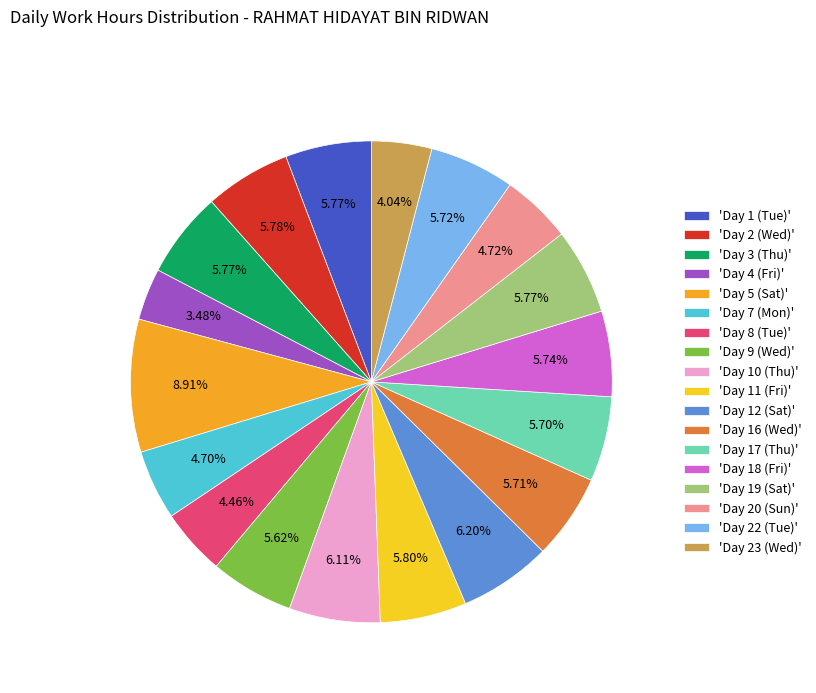

Between 'Day 8 (Tue)' and 'Day 17 (Thu)', which is larger?

'Day 17 (Thu)'